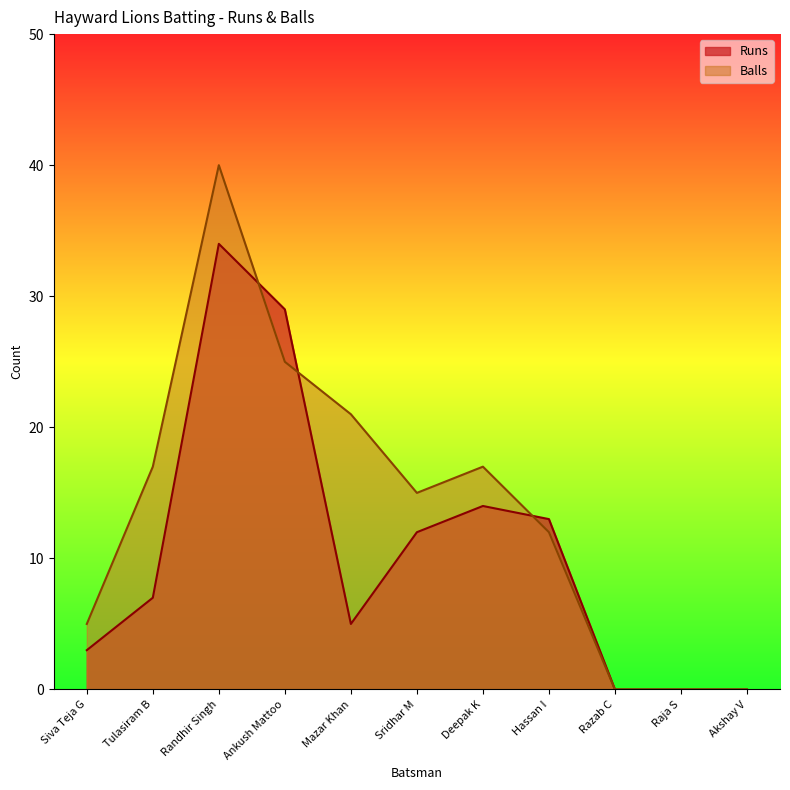

At which category is the sum across all series the highest?

Randhir Singh